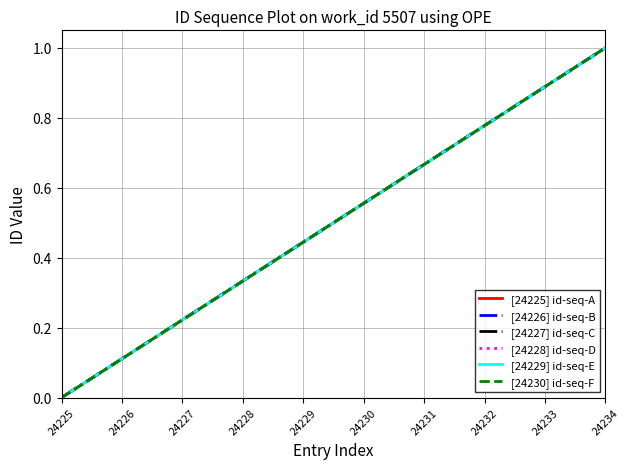

The [24230] id-seq-F series shows 0.7 at 24231. True or false?

True